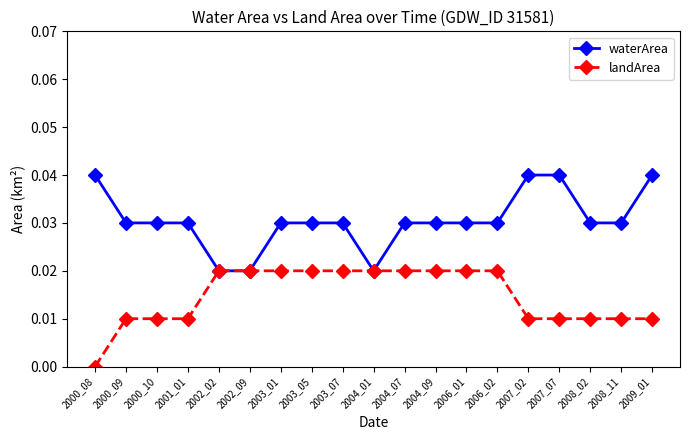

The waterArea series shows 0.0 at 2002_09. True or false?

True